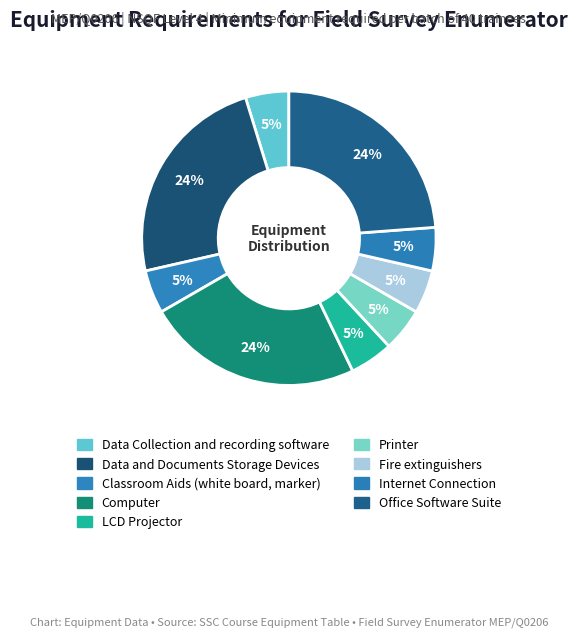

Which has a higher value, Fire extinguishers or Printer?

Fire extinguishers